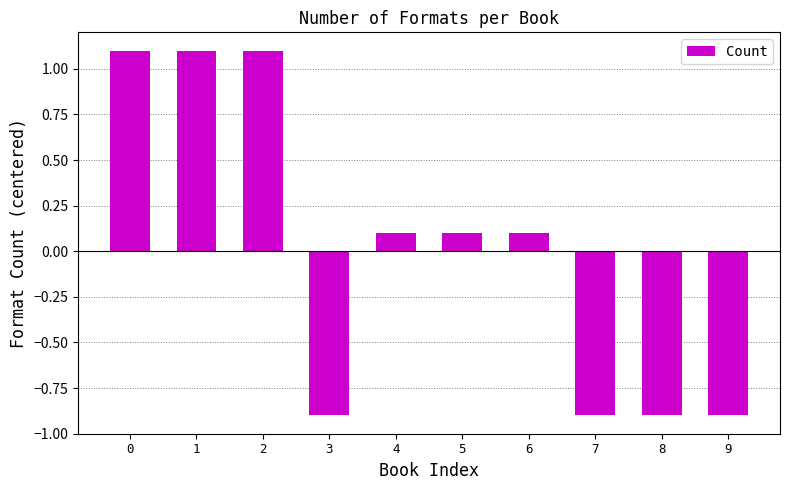

How many values are below zero?

4